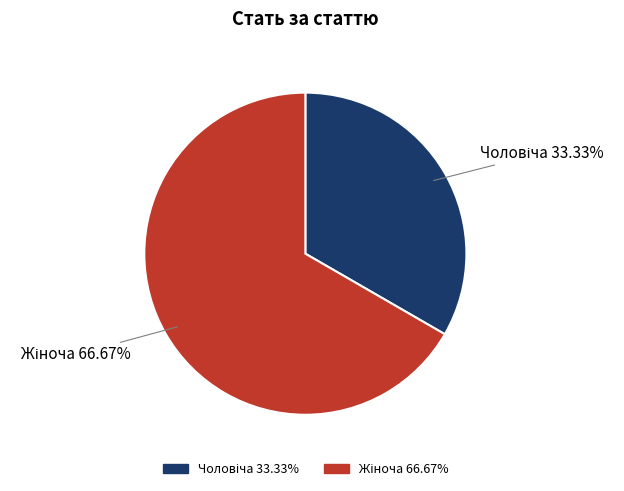

How many slices are in this pie chart?

2